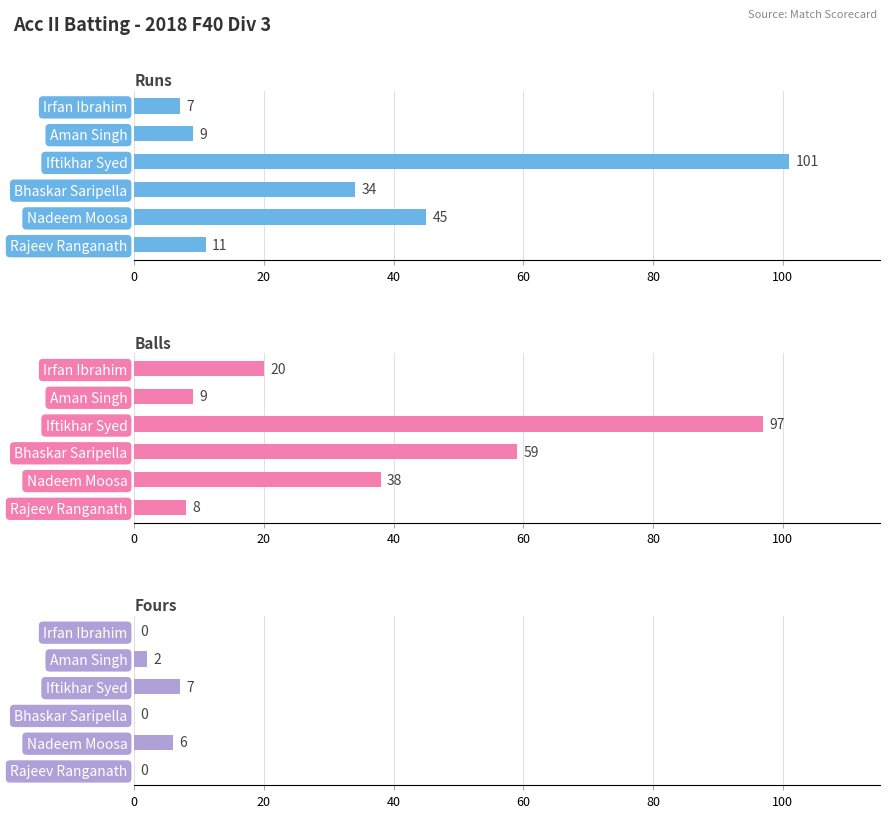

How many positive values does the Fours series have?

3